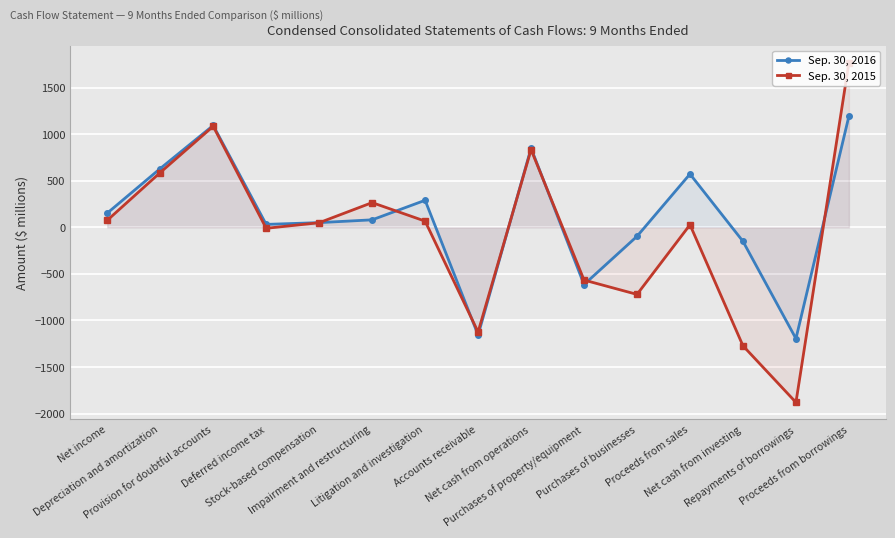

Where does the Sep. 30, 2015 series first go above 50?

Net income